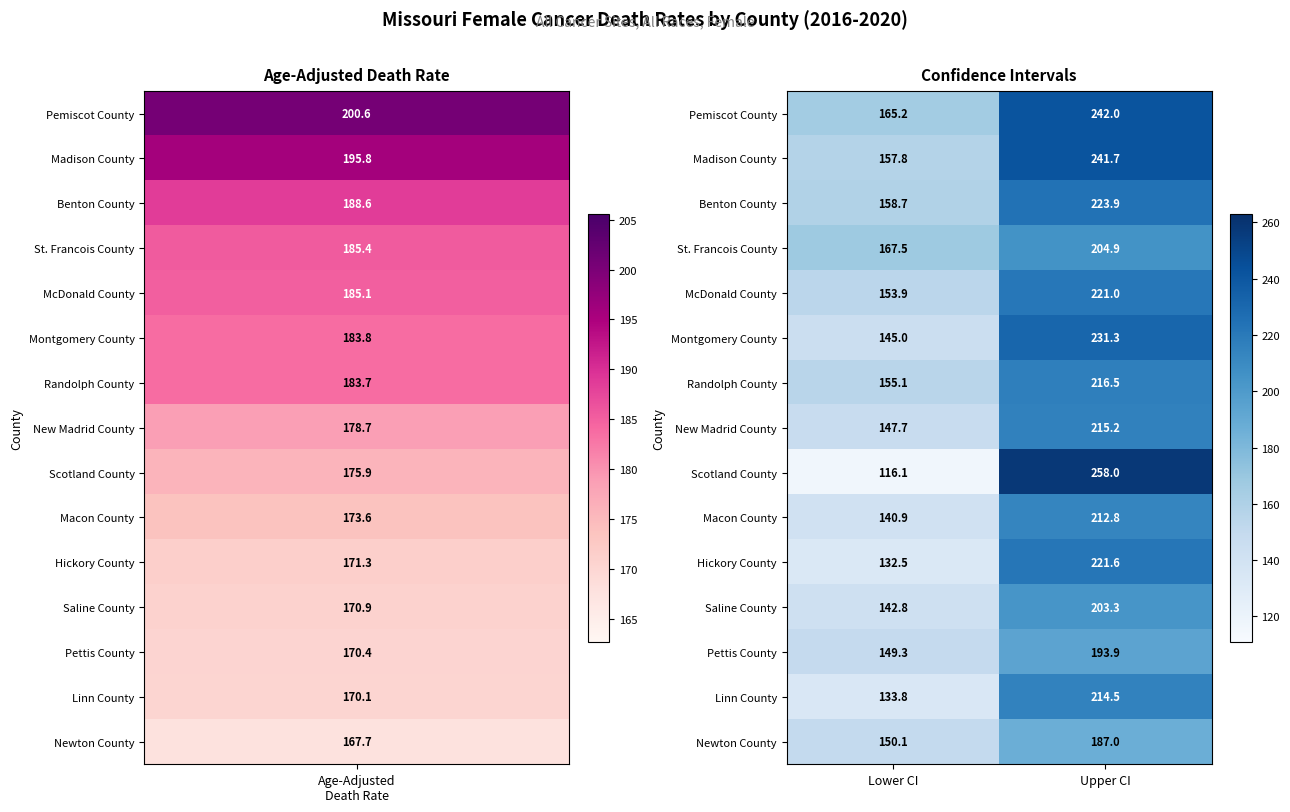

What is the sum of all Randolph County values?

371.6